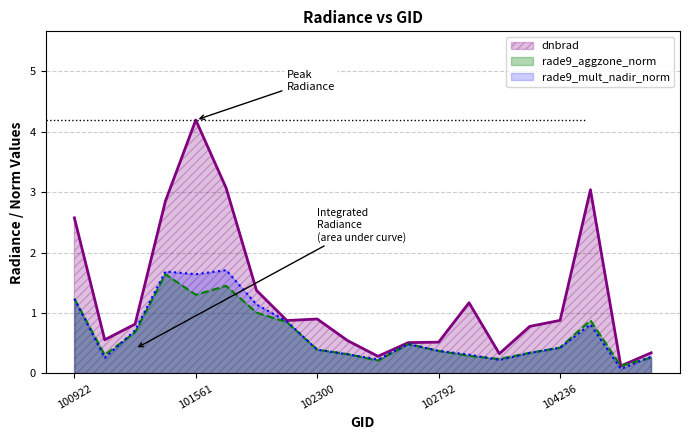

At which label does rade9_mult_nadir_norm reach its peak?

101683